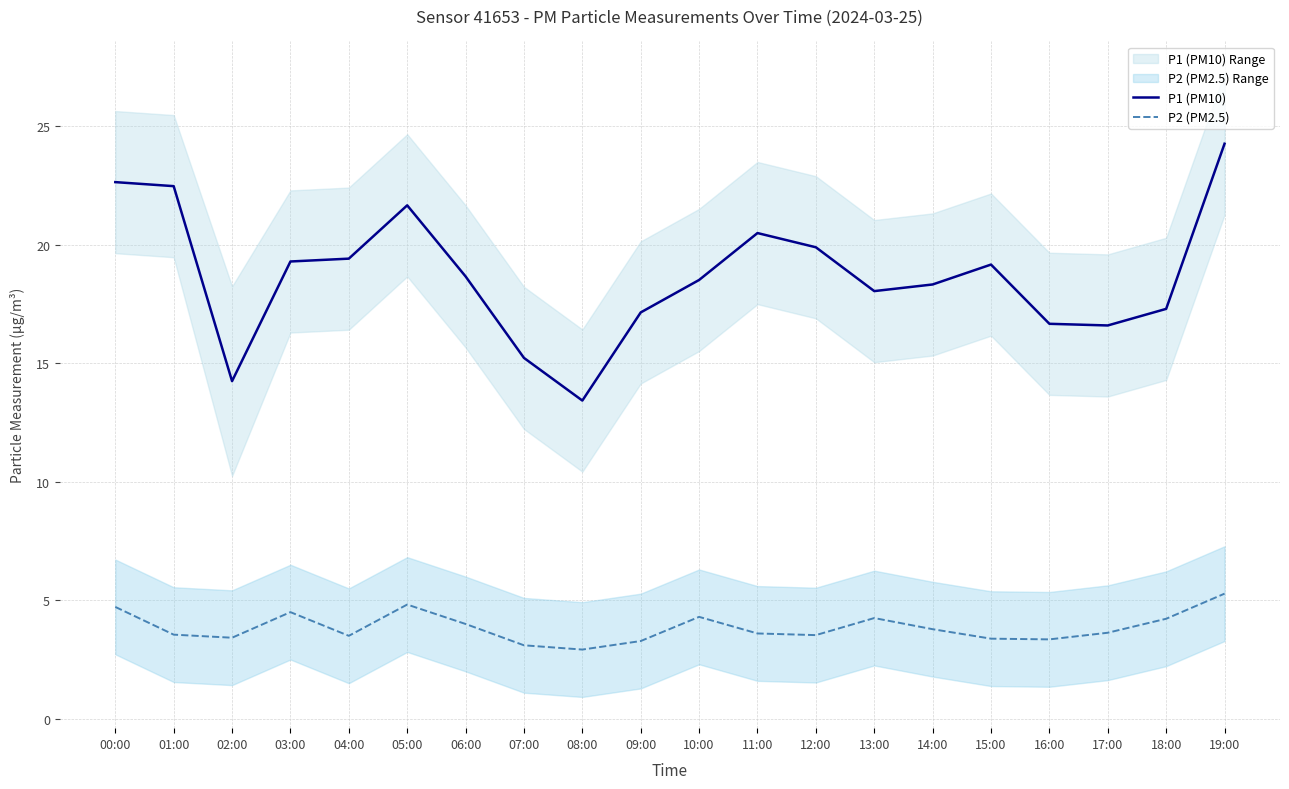

What is the maximum value for P2 (PM2.5)?

5.3